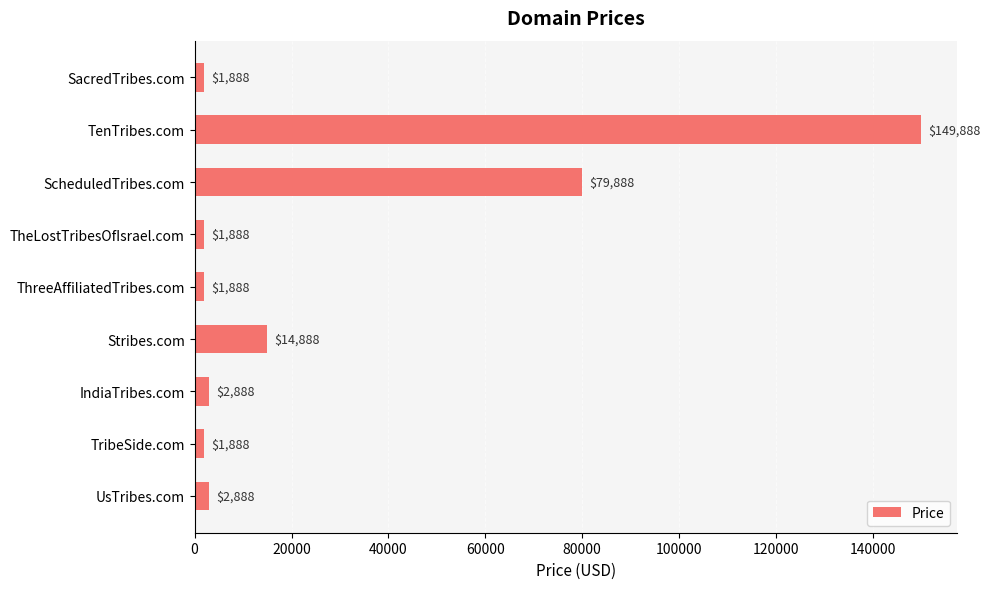

The chart shows a value of 38078 at ScheduledTribes.com. True or false?

False